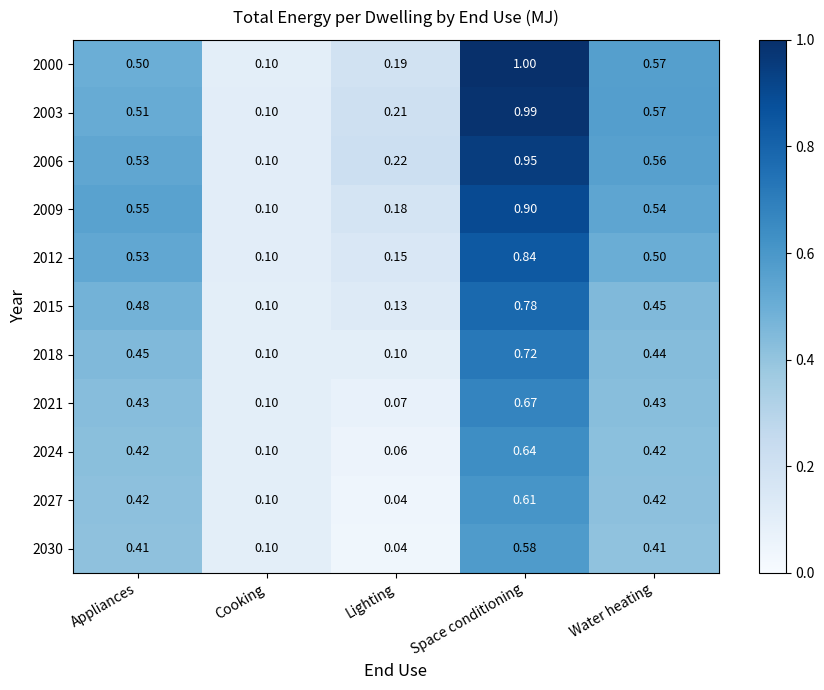

Which series has the largest total across all categories?

2003